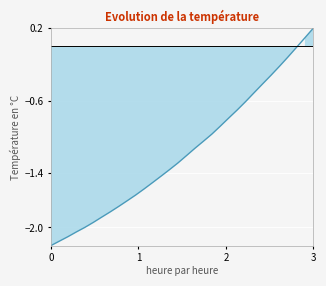

The chart shows a value of -1.0 at 220.1623. True or false?

False